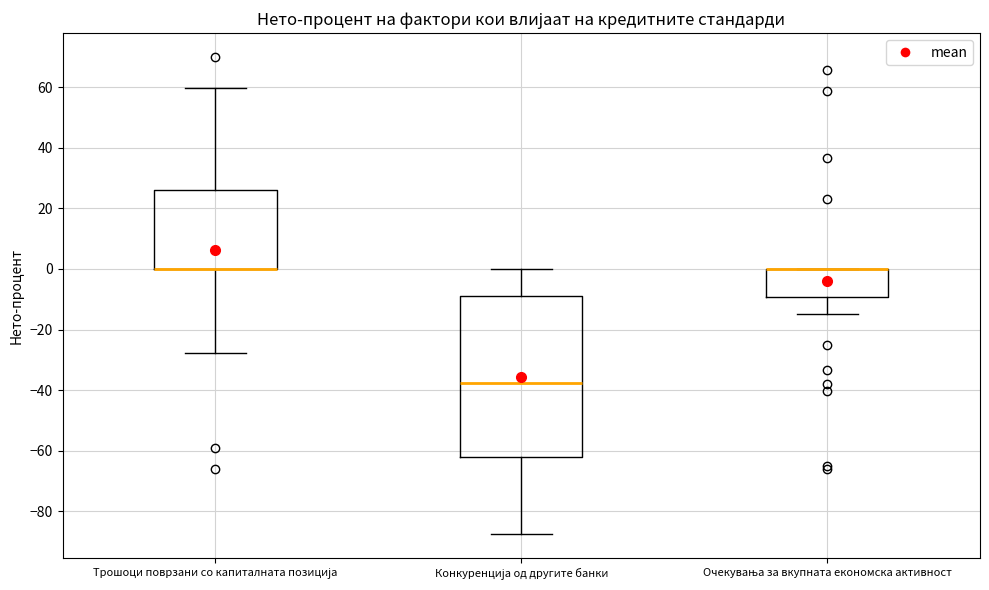

Where does the lower whisker of the box for Трошоци поврзани со капиталната позиција end on the y-axis? The values are not printed on the chart, so give them approximately, as read against the axis.

-28